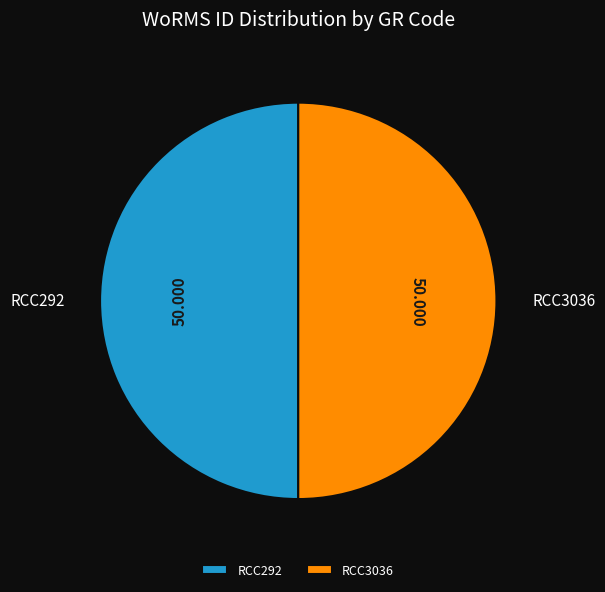

Do RCC292 and RCC3036 together represent more than half of the pie?

Yes